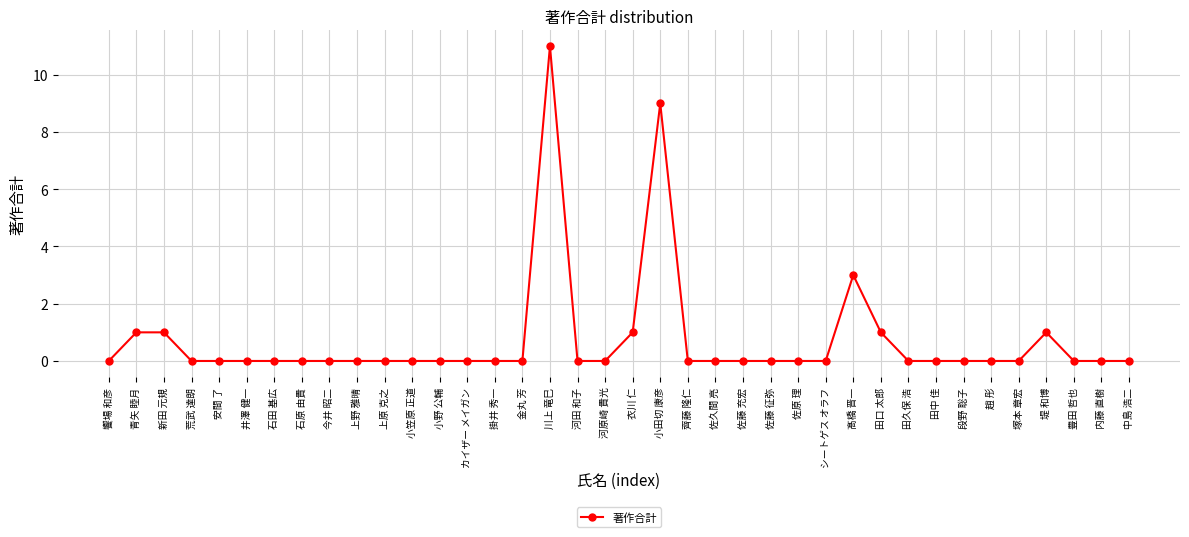

The value at 堤 和博 is 1. True or false?

True